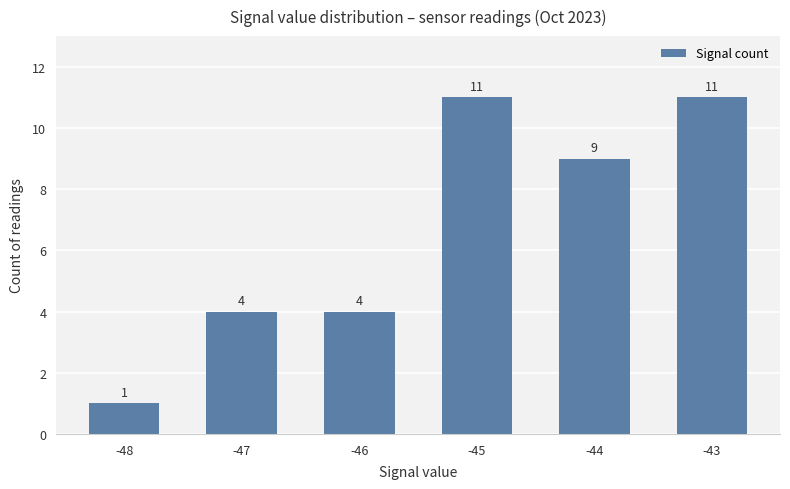

Are the bars grouped side by side (vs. stacked)?

No